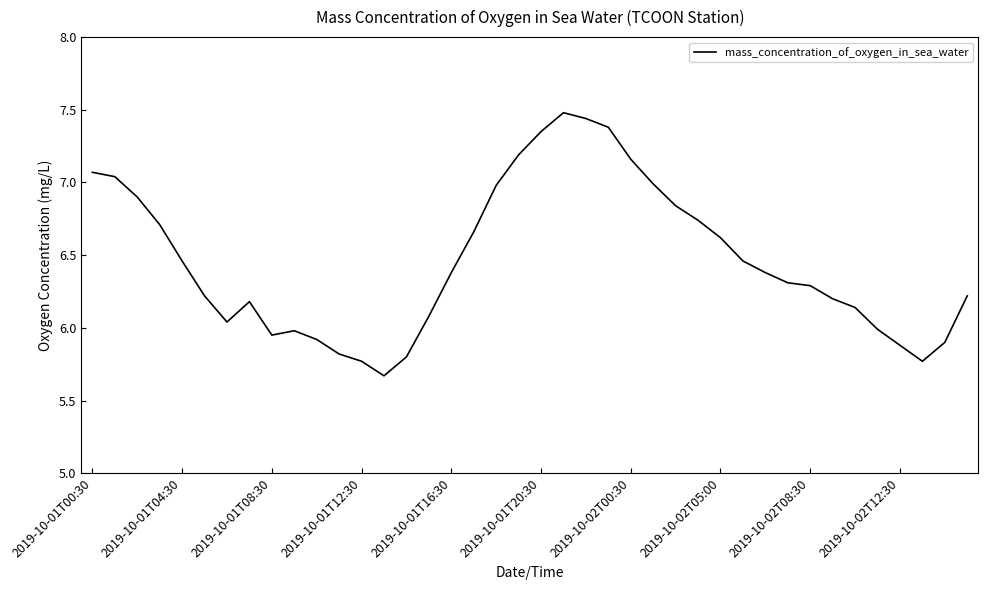

What is the difference between the maximum and minimum values?

1.8